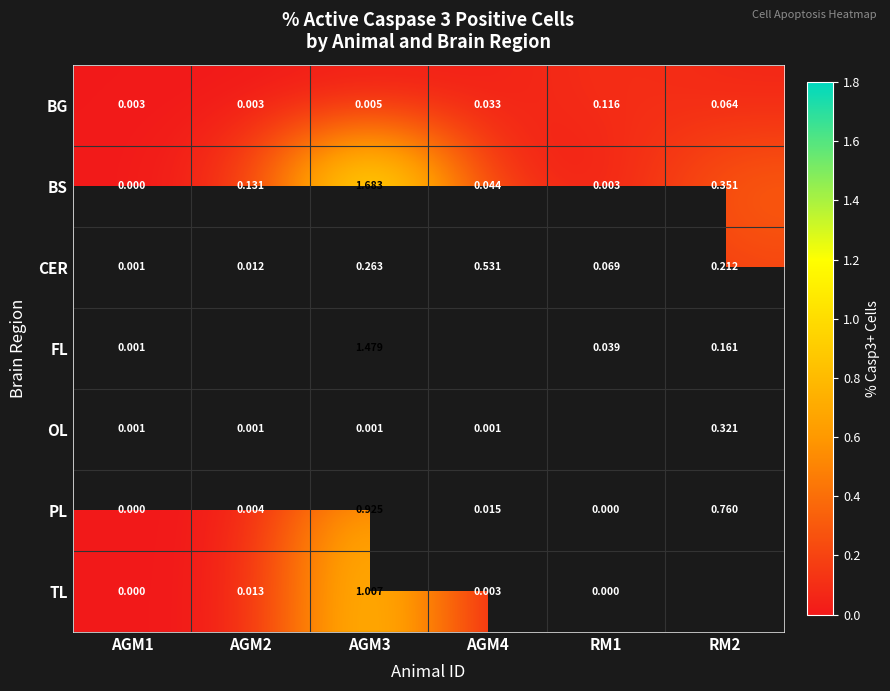

Is the value of PL at AGM2 greater than the value of TL at AGM3?

No